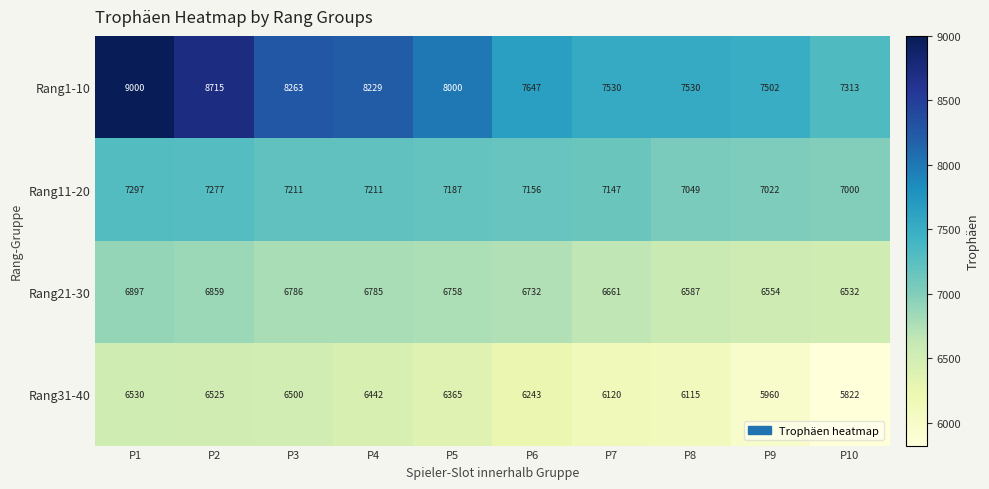

Which label corresponds to the largest value in the chart?

P1